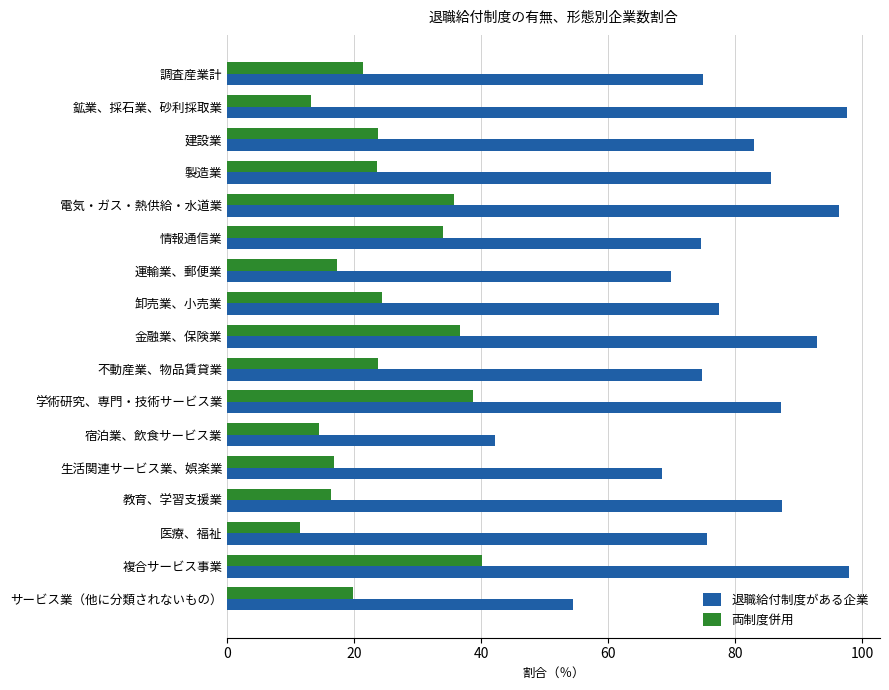

What is the minimum value for 退職給付制度がある企業?

42.2